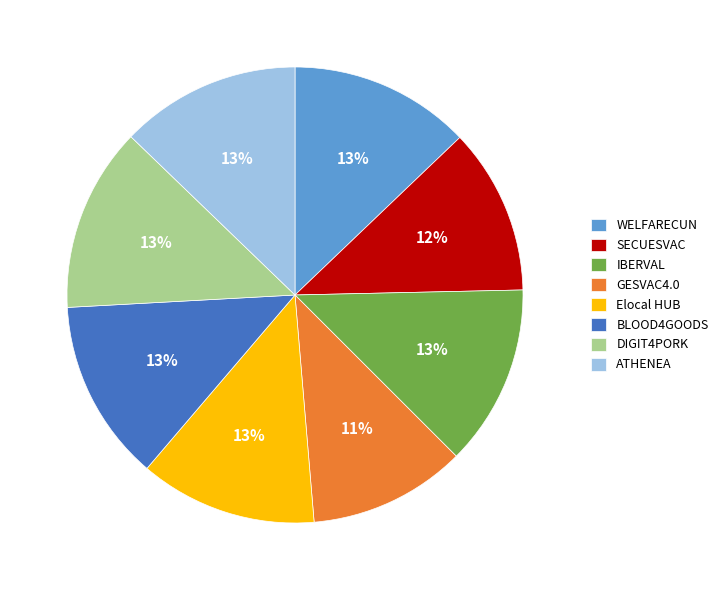

Is the sum of BLOOD4GOODS and WELFARECUN greater than half?

No